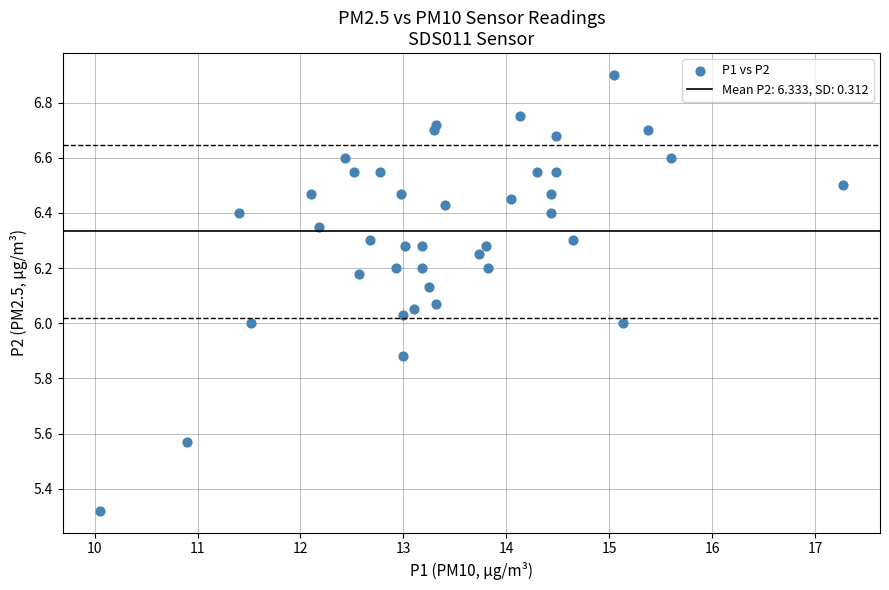

What is the range of X values (max minus min)?

7.2